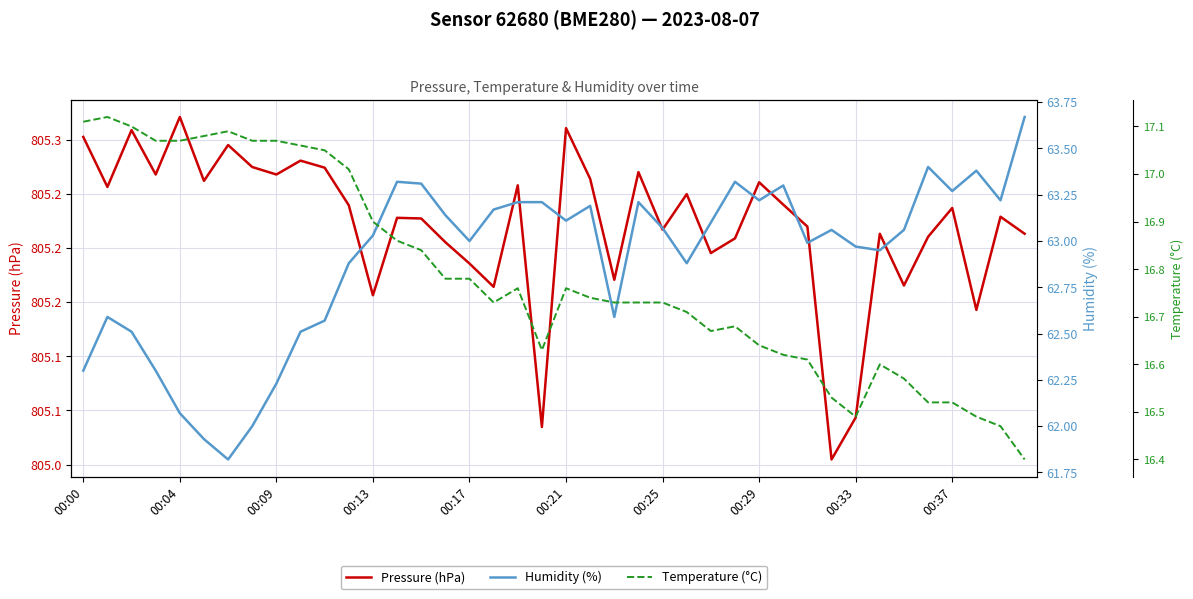

Is the value of Pressure (hPa) at 00:25 greater than the value of Temperature (°C) at 00:13?

Yes